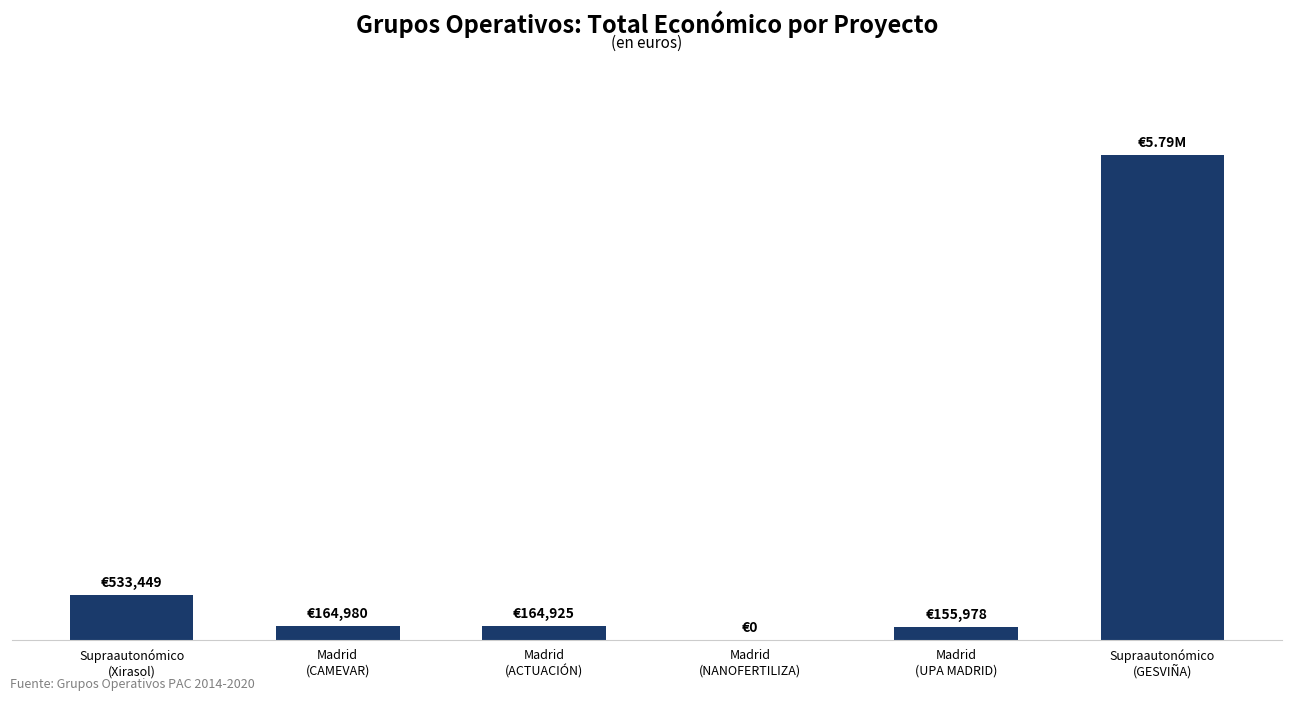

Does the chart contain any negative values?

No